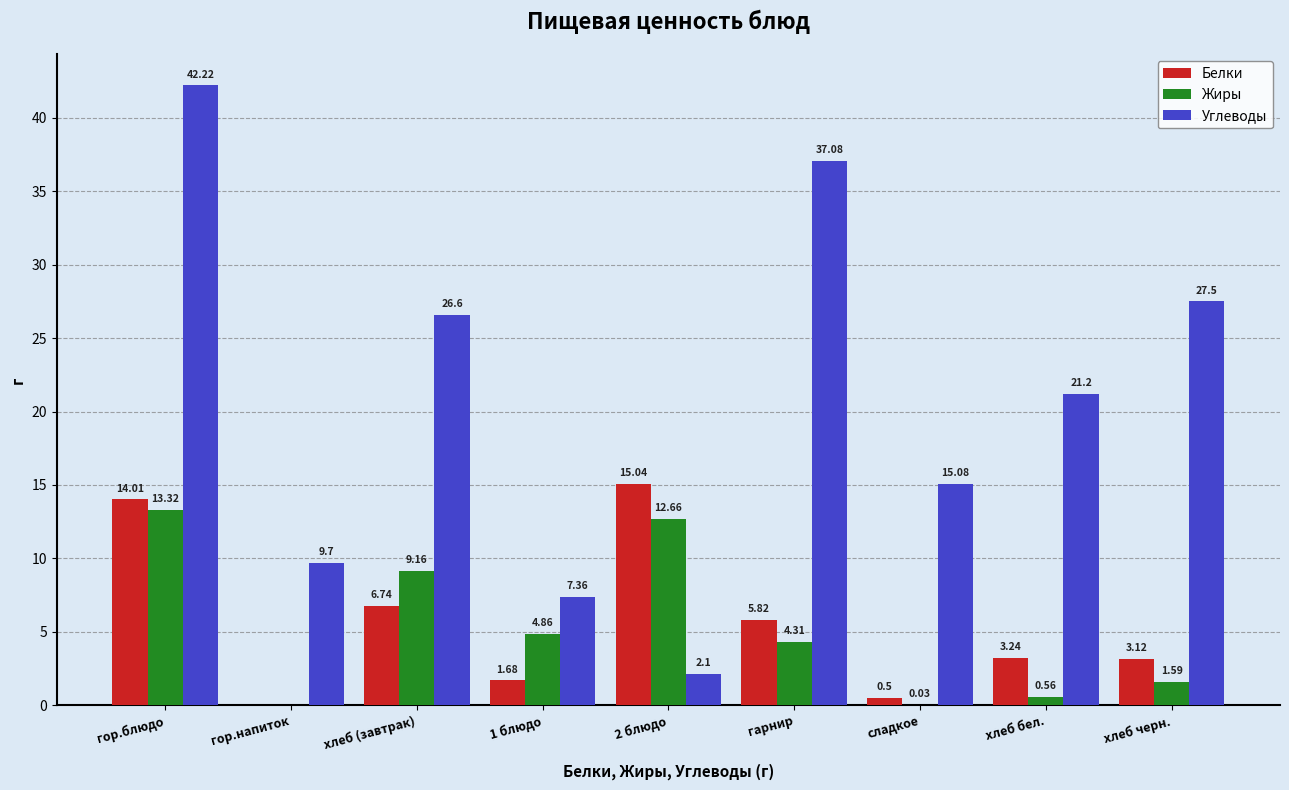

Between 1 блюдо and 2 блюдо, which series saw the biggest shift?

Белки